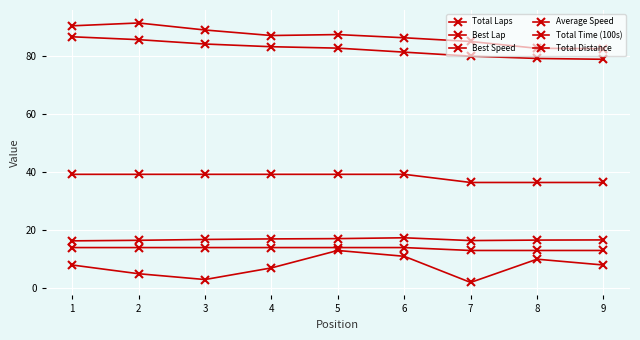

How many values in the Total Distance series are below 39?

3